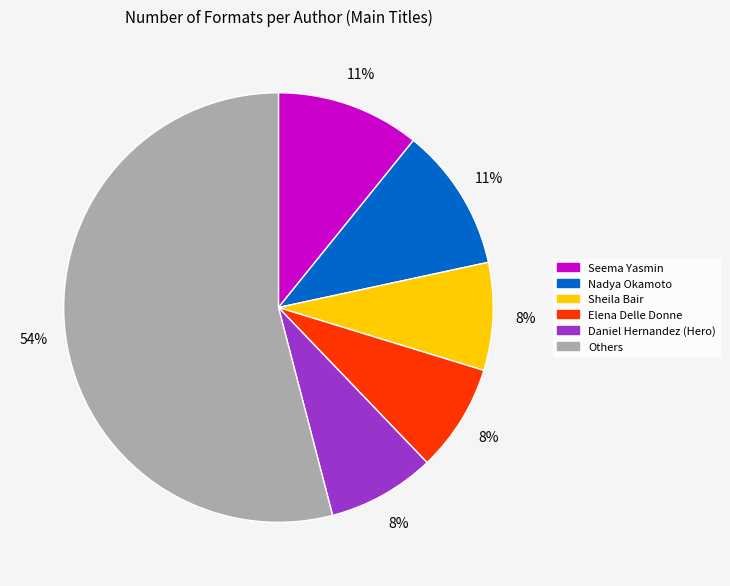

Is there any slice that represents more than half of the pie?

Yes